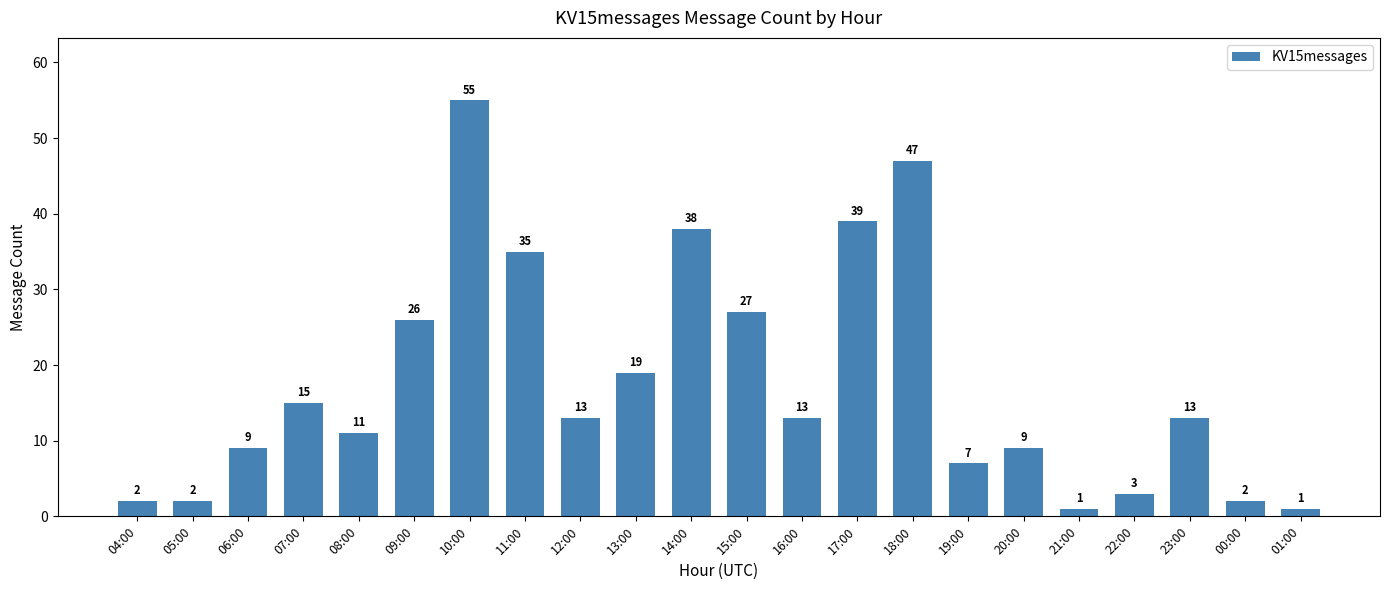

What is the difference between the maximum and minimum values?

54